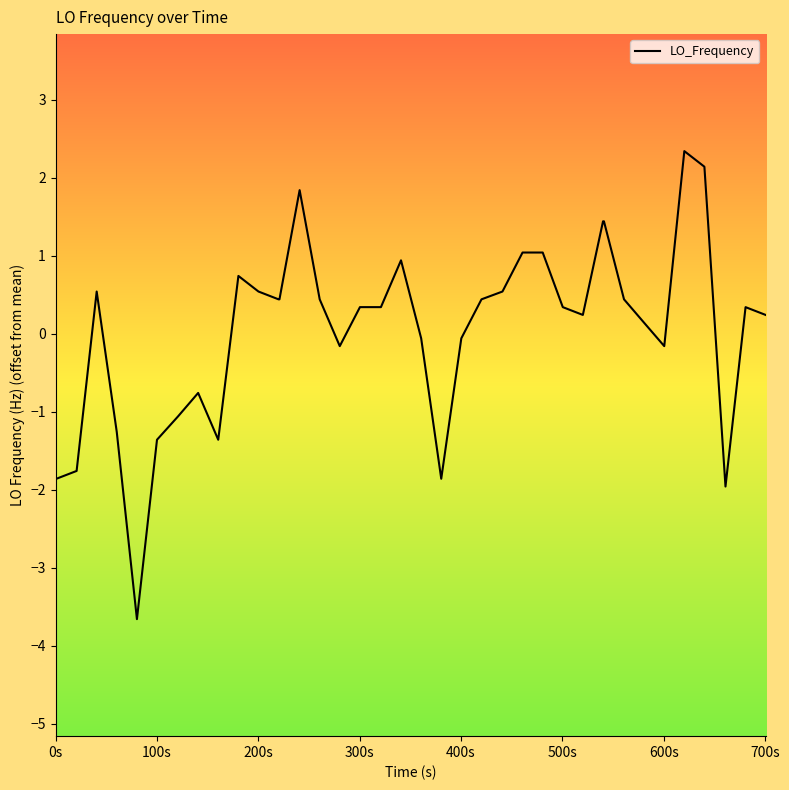

What is the difference between the maximum and minimum values?

6.0